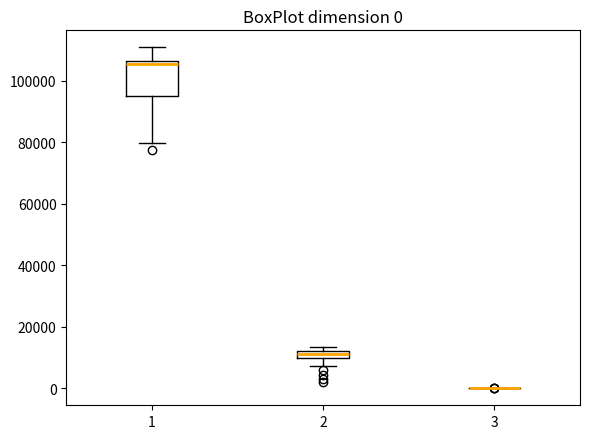

Comparing the boxes themselves (not the whiskers), which one is the tallest?

1